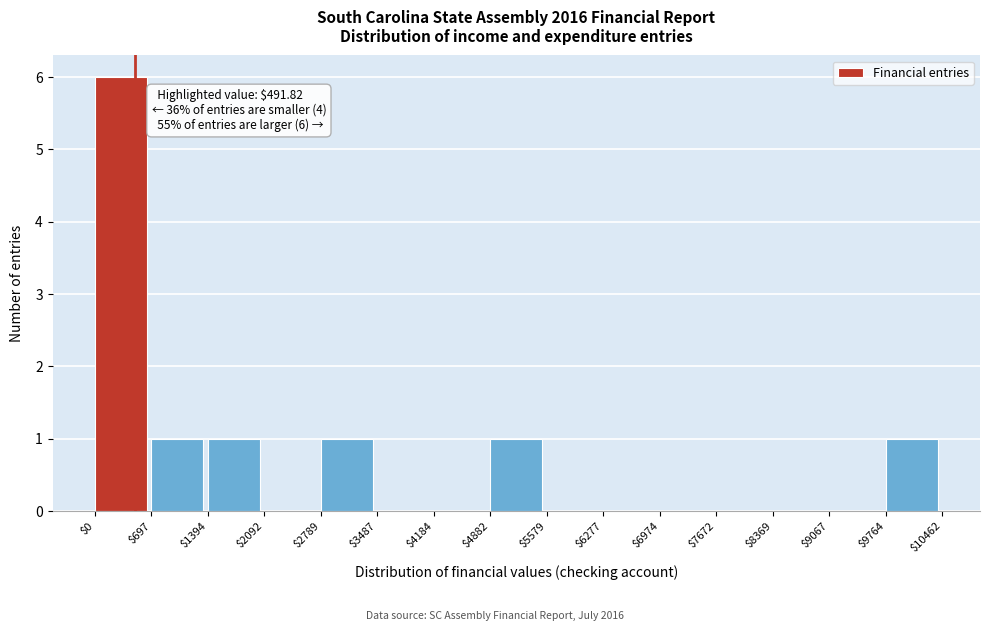

Over which range of the x-axis is the bar tallest?

$0 to $697